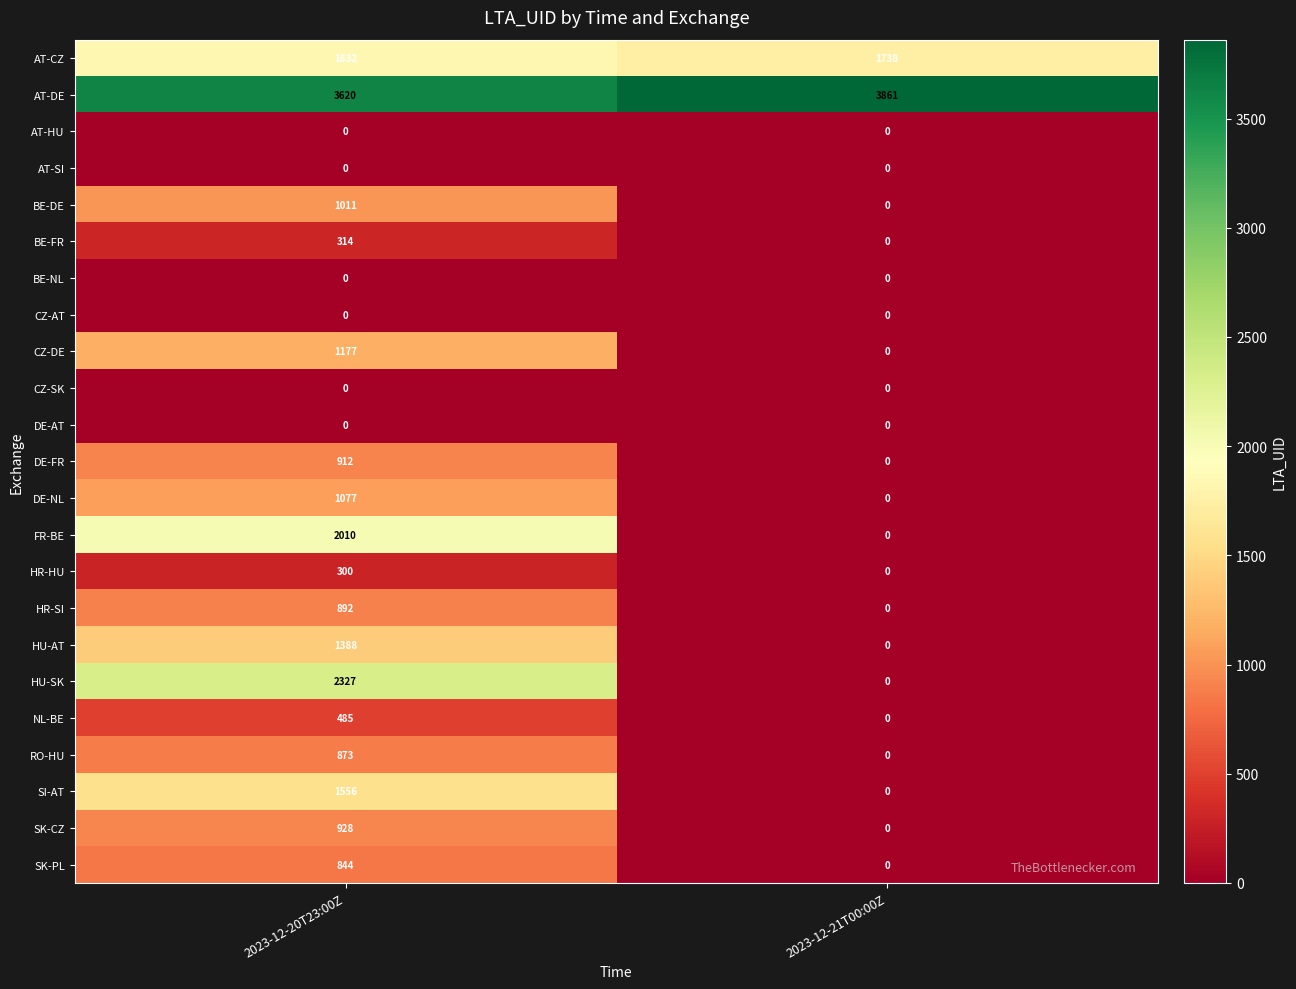

List the labels in order of DE-FR value, largest first.

2023-12-20T23:00Z, 2023-12-21T00:00Z